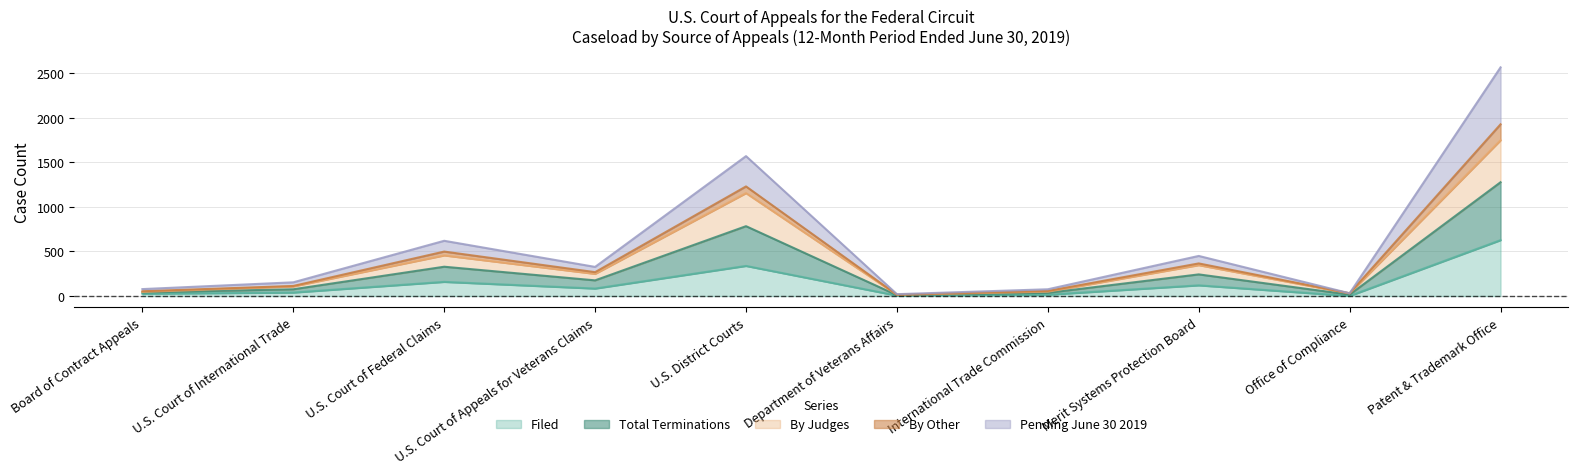

What are all the series names shown in the legend?

Filed, Total Terminations, By Judges, By Other, Pending June 30 2019